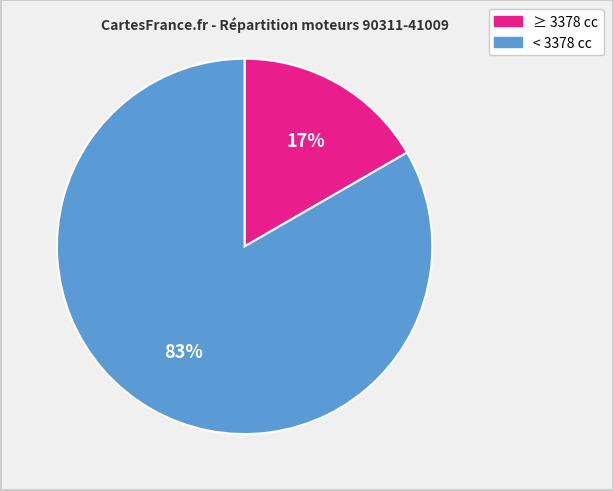

To the nearest percent, what is the average slice percentage?

50%